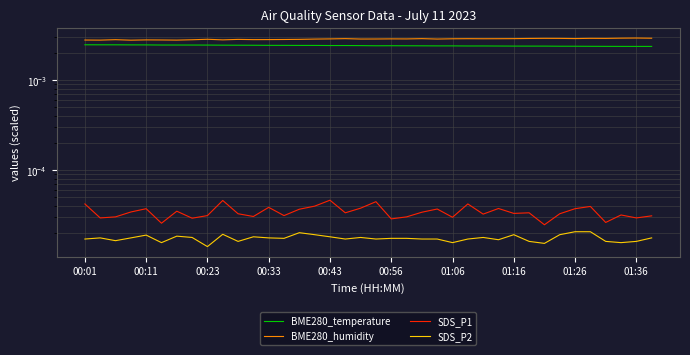

Reading right to left, what are all the values shown in this chart?

BME280_temperature: 0.0	0.0	0.0	0.0	0.0	0.0	0.0	0.0	0.0	0.0	0.0	0.0	0.0	0.0	0.0	0.0	0.0	0.0	0.0	0.0	0.0	0.0	0.0	0.0	0.0	0.0	0.0	0.0	0.0	0.0	0.0	0.0	0.0	0.0	0.0	0.0	0.0	0.0
BME280_humidity: 0.0	0.0	0.0	0.0	0.0	0.0	0.0	0.0	0.0	0.0	0.0	0.0	0.0	0.0	0.0	0.0	0.0	0.0	0.0	0.0	0.0	0.0	0.0	0.0	0.0	0.0	0.0	0.0	0.0	0.0	0.0	0.0	0.0	0.0	0.0	0.0	0.0	0.0
SDS_P1: 0.0	0.0	0.0	0.0	0.0	0.0	0.0	0.0	0.0	0.0	0.0	0.0	0.0	0.0	0.0	0.0	0.0	0.0	0.0	0.0	0.0	0.0	0.0	0.0	0.0	0.0	0.0	0.0	0.0	0.0	0.0	0.0	0.0	0.0	0.0	0.0	0.0	0.0
SDS_P2: 0.0	0.0	0.0	0.0	0.0	0.0	0.0	0.0	0.0	0.0	0.0	0.0	0.0	0.0	0.0	0.0	0.0	0.0	0.0	0.0	0.0	0.0	0.0	0.0	0.0	0.0	0.0	0.0	0.0	0.0	0.0	0.0	0.0	0.0	0.0	0.0	0.0	0.0